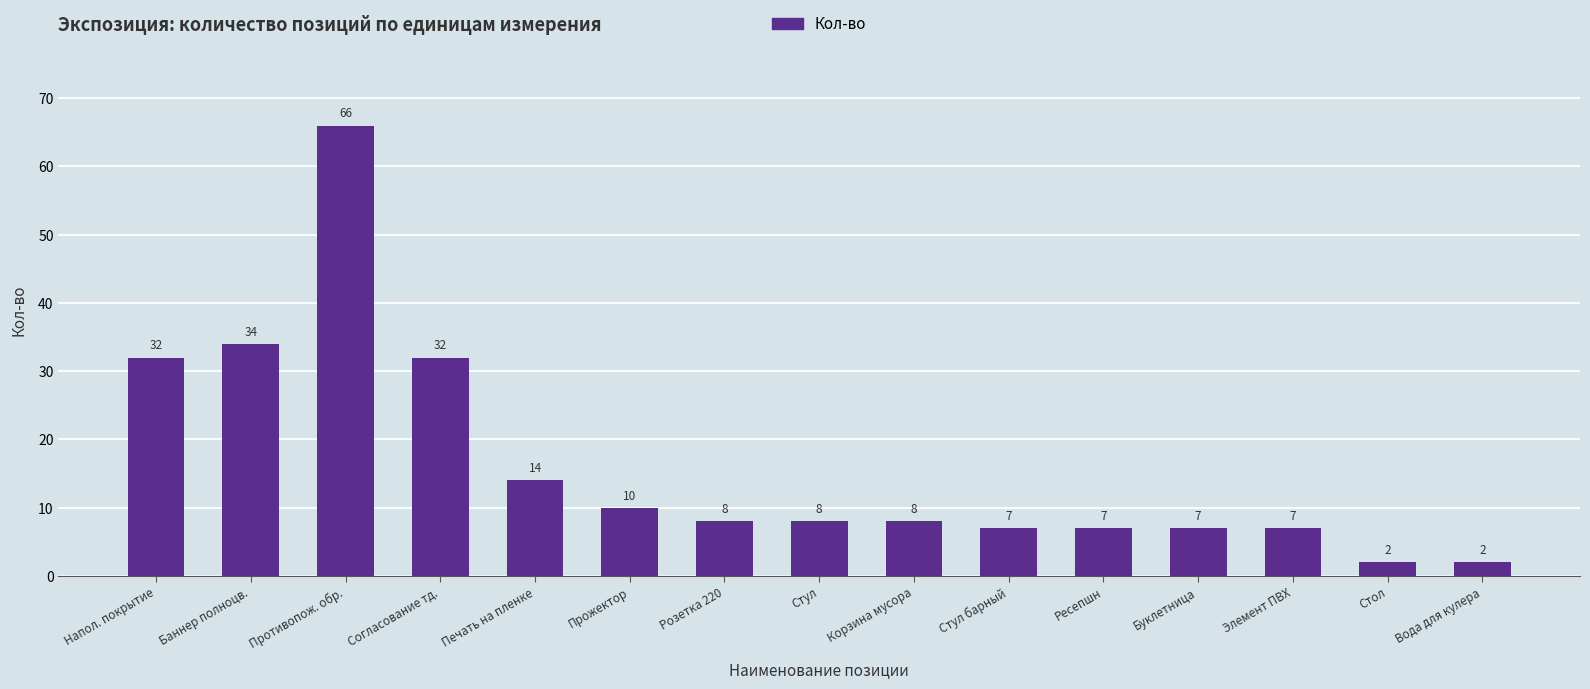

Reading left to right, list all the values displayed in this chart.

32	34	66	32	14	10	8	8	8	7	7	7	7	2	2